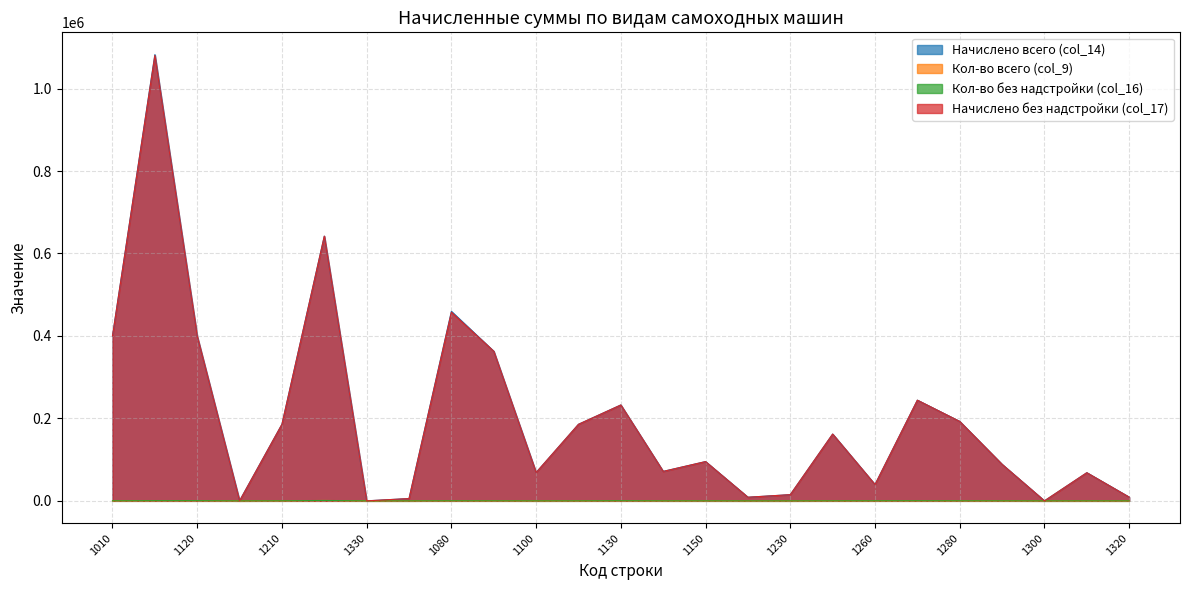

Which series has the largest total across all categories?

Начислено всего (col_14)